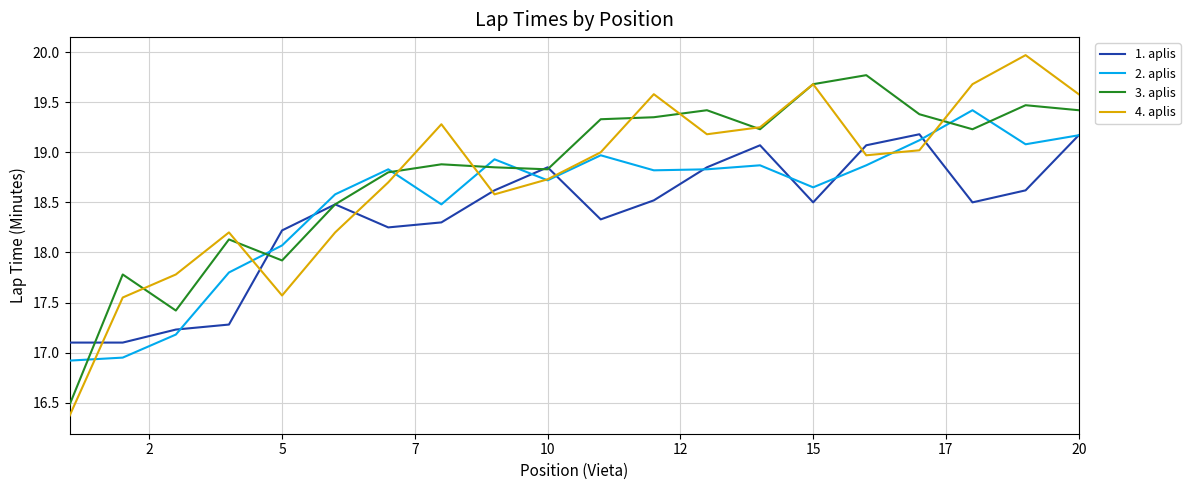

What is the maximum value shown in the chart?

20.0